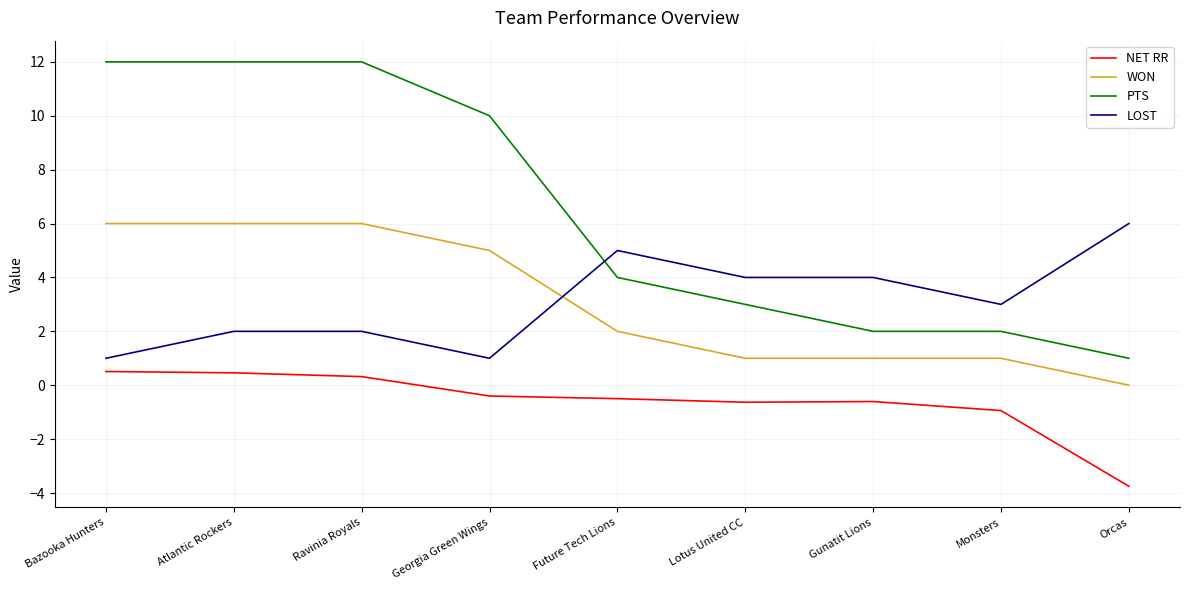

What position from the left is Atlantic Rockers?

2